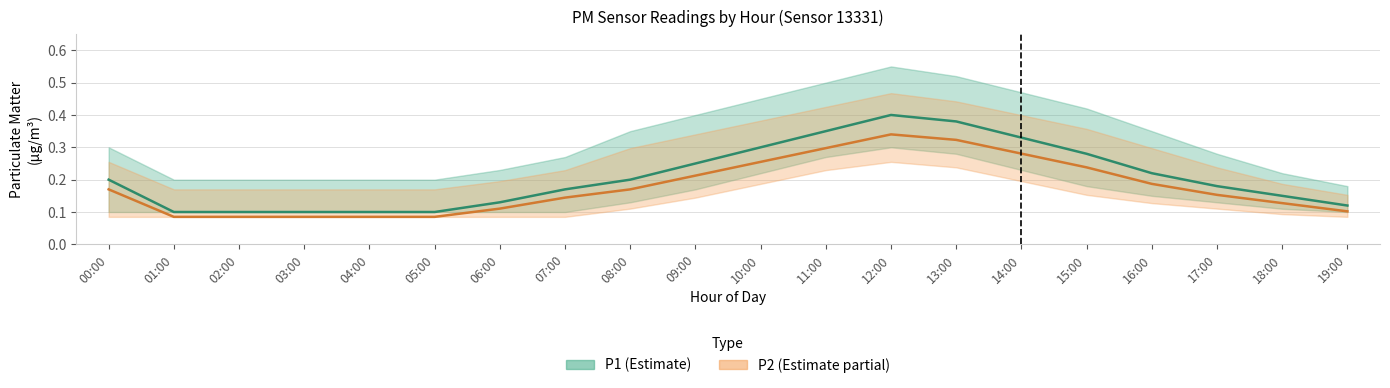

True or false: P1 and P2 intersect in this chart.

False